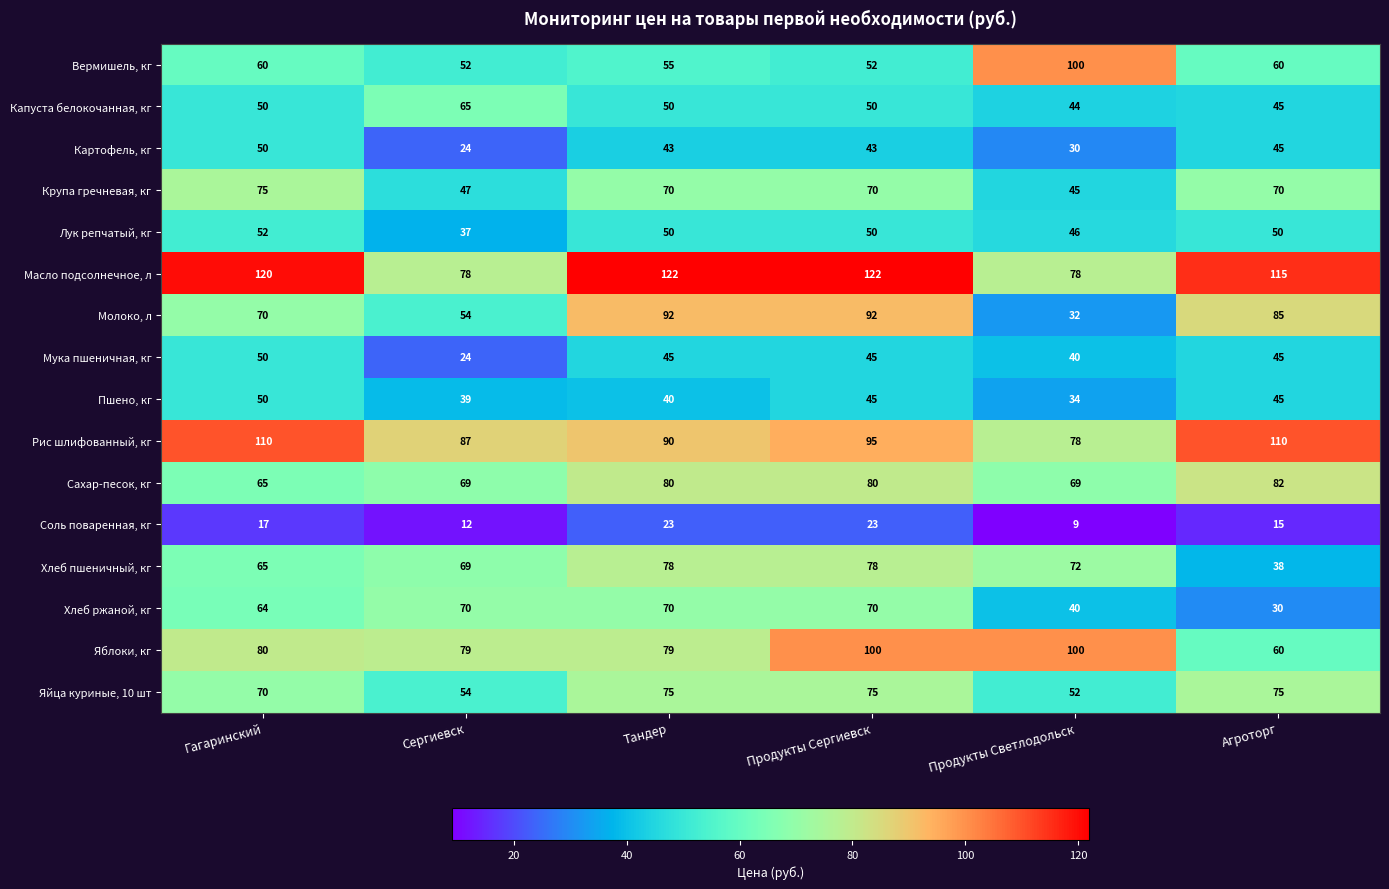

What is the difference between the second highest and second lowest values in the Капуста белокочанная, кг series?

5